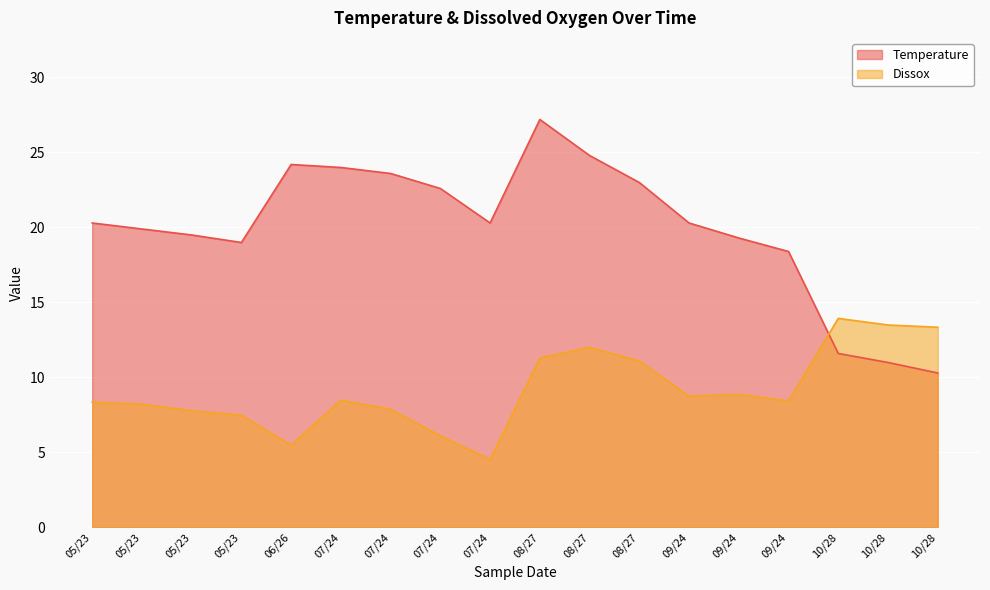

Reading right to left, list all the values displayed in this chart.

Temperature: 10.3	11.0	11.6	18.4	19.3	20.3	23.0	24.8	27.2	20.3	22.6	23.6	24.0	24.2	19.0	19.5	19.9	20.3
Dissox: 13.3	13.5	13.9	8.4	8.9	8.8	11.1	12.0	11.3	4.5	6.1	7.9	8.5	5.5	7.5	7.8	8.2	8.4